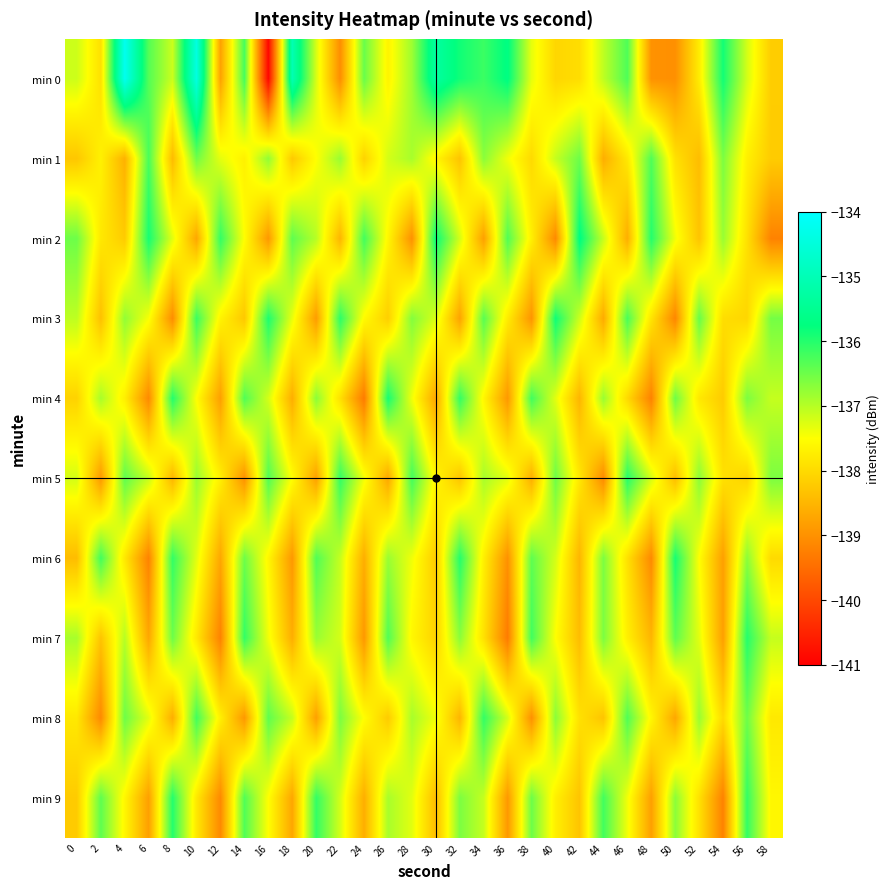

Which label corresponds to the smallest value in the chart?

16